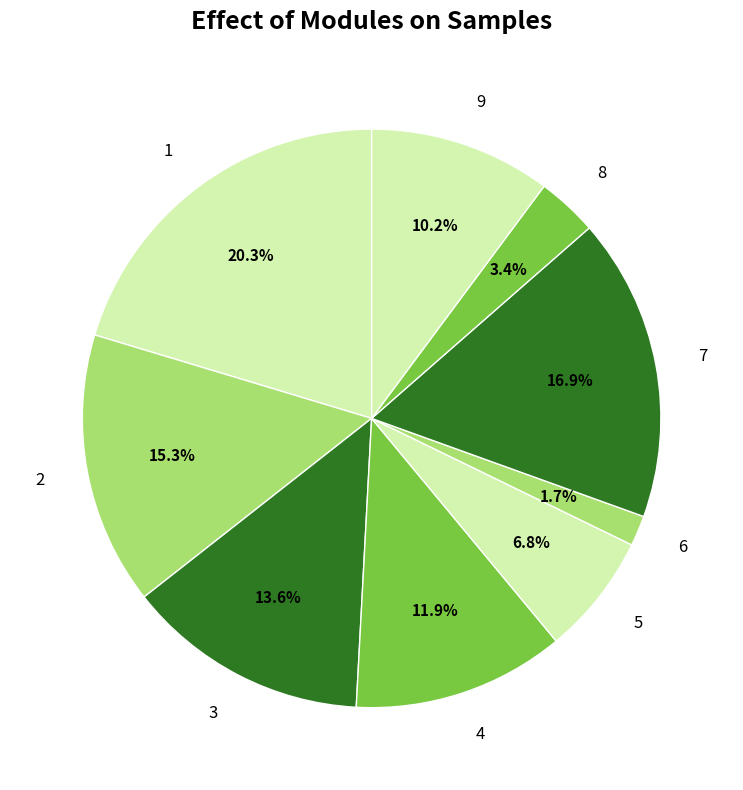

True or false: 8 accounts for 31% of the total.

False